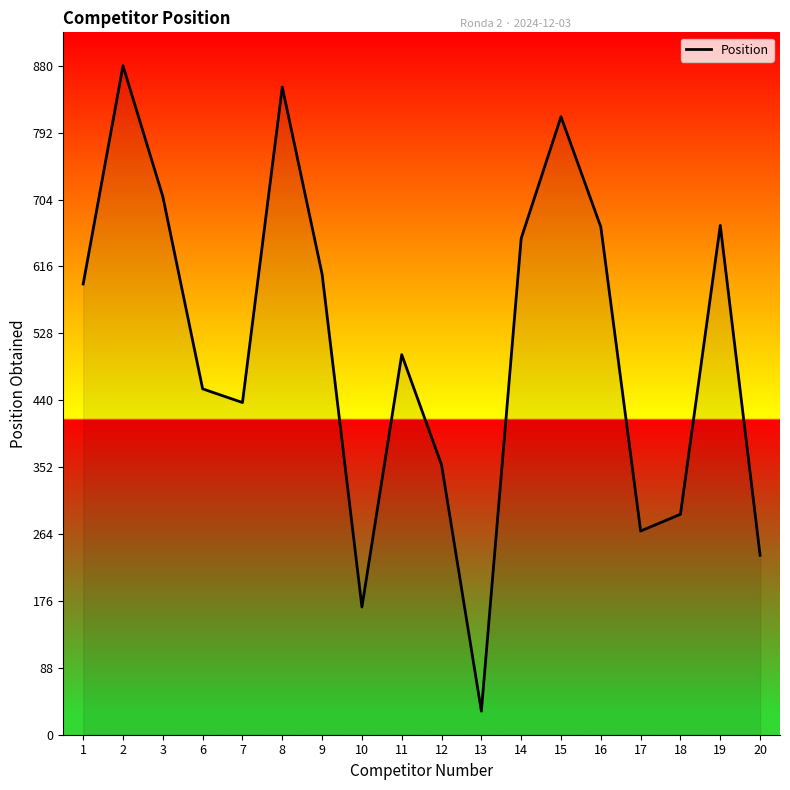

Is it true that the value at 19 is 330?

False